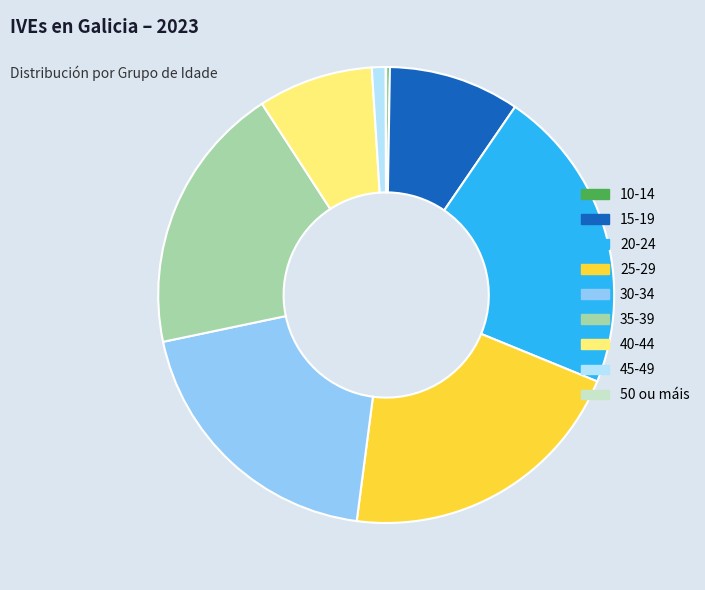

Is there any slice that represents more than half of the pie?

No